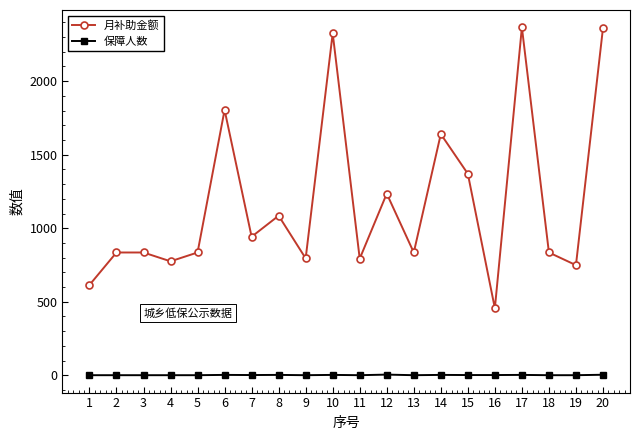

What is the maximum value shown in the chart?

2365